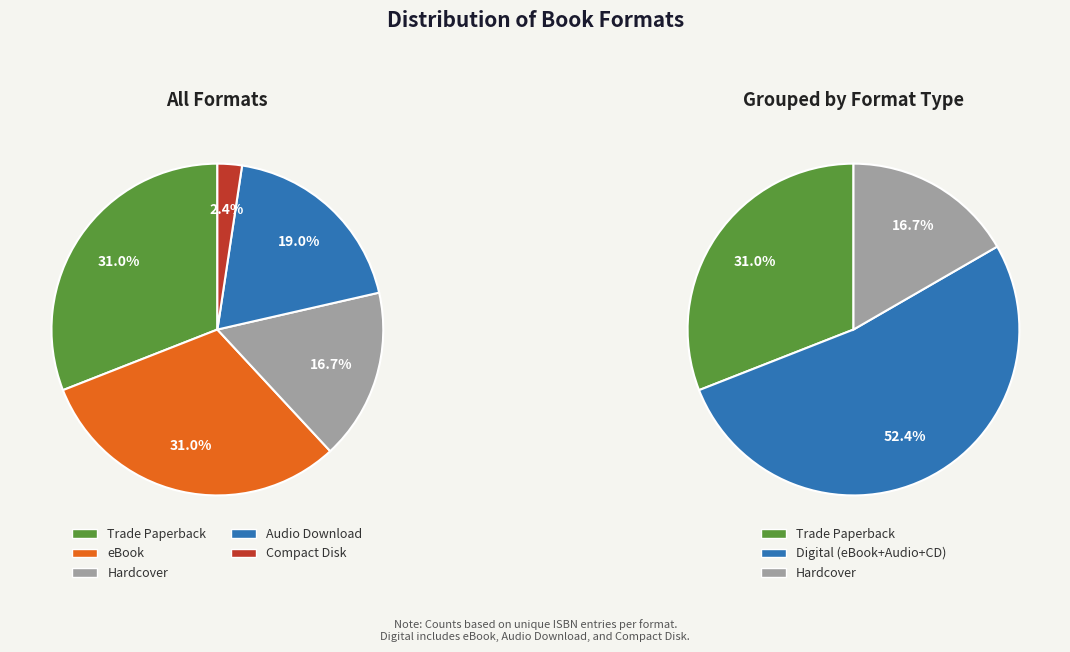

To the nearest percent, what is the average slice percentage?

20%